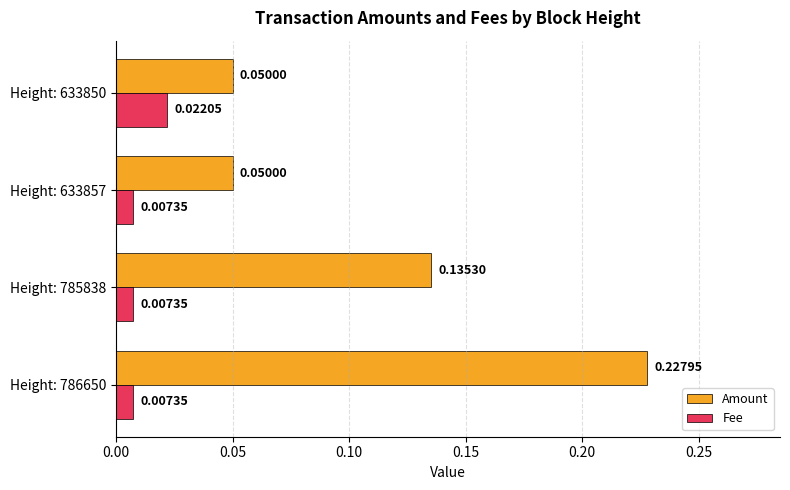

What are all the series names shown in the legend?

Amount, Fee